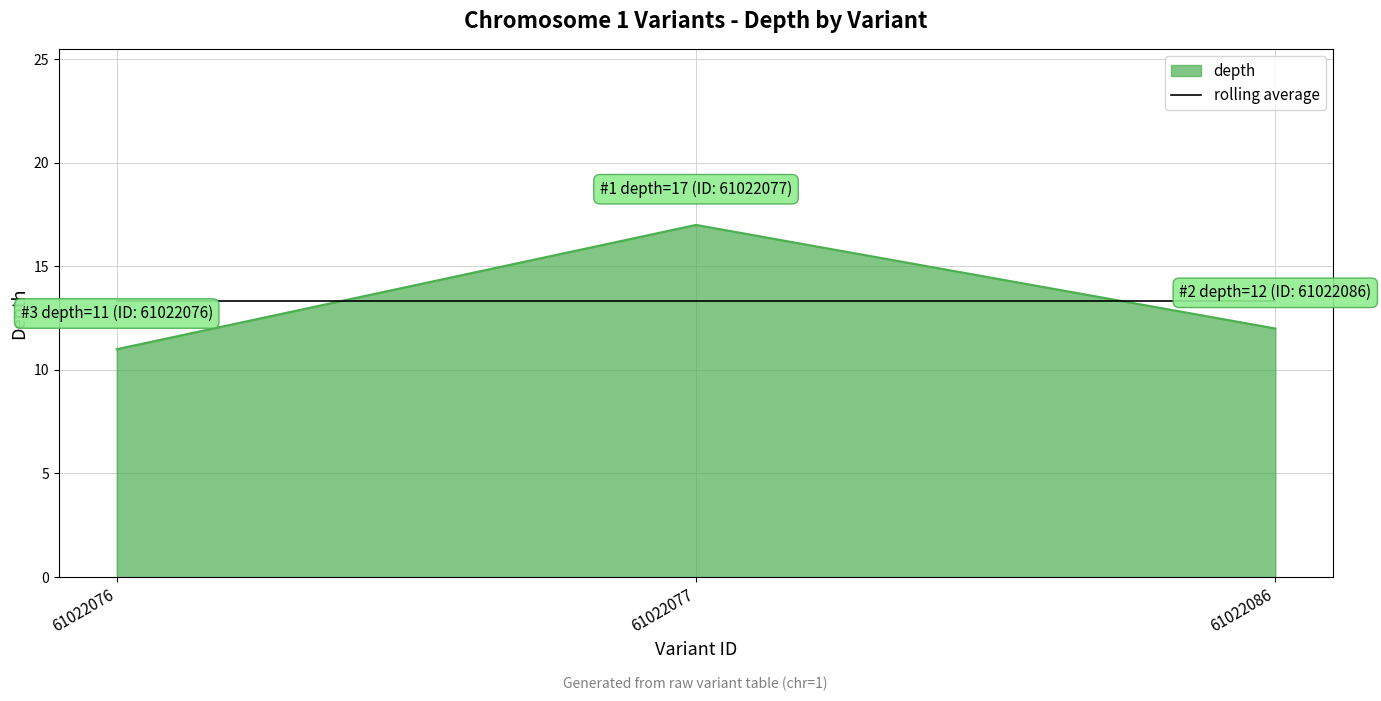

What is the difference between the highest and lowest values at 61022077?

3.7